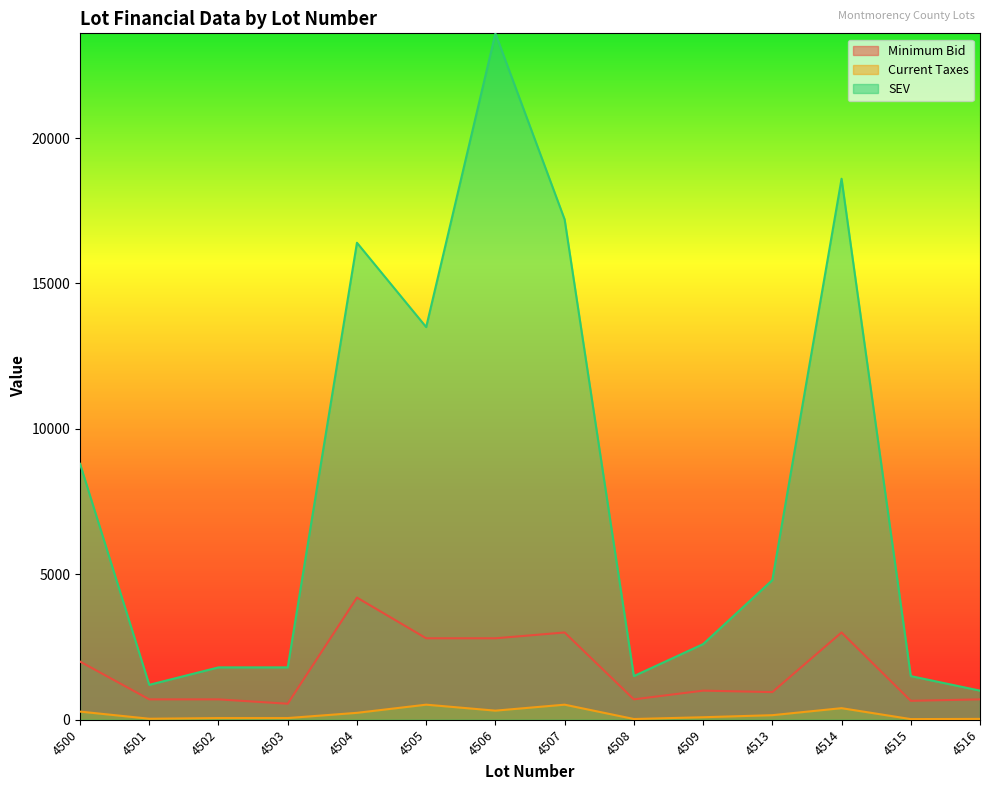

Rank the series at 4509 from lowest to highest value.

Current Taxes, Minimum Bid, SEV